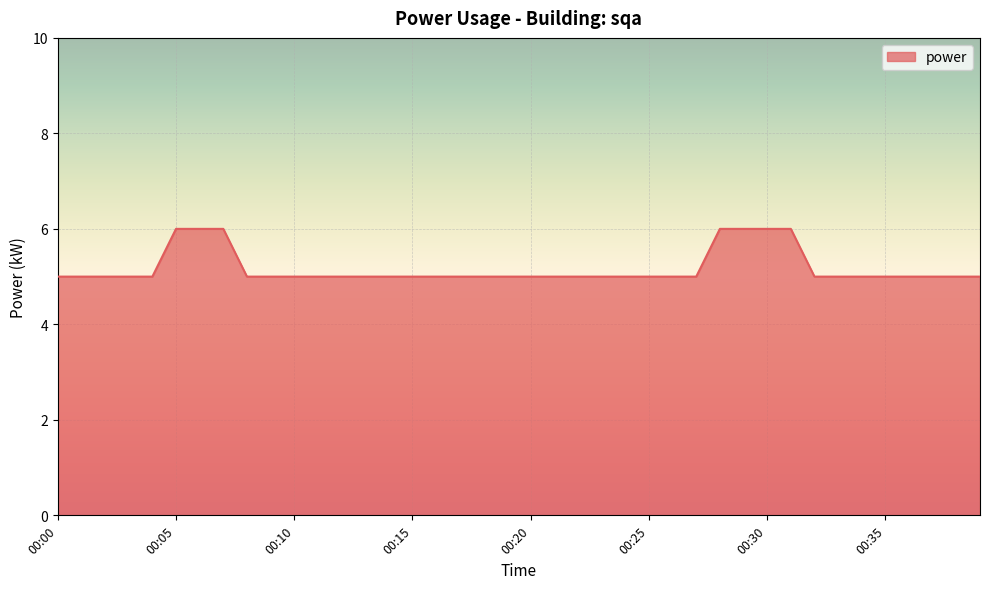

What is the smallest value displayed?

5